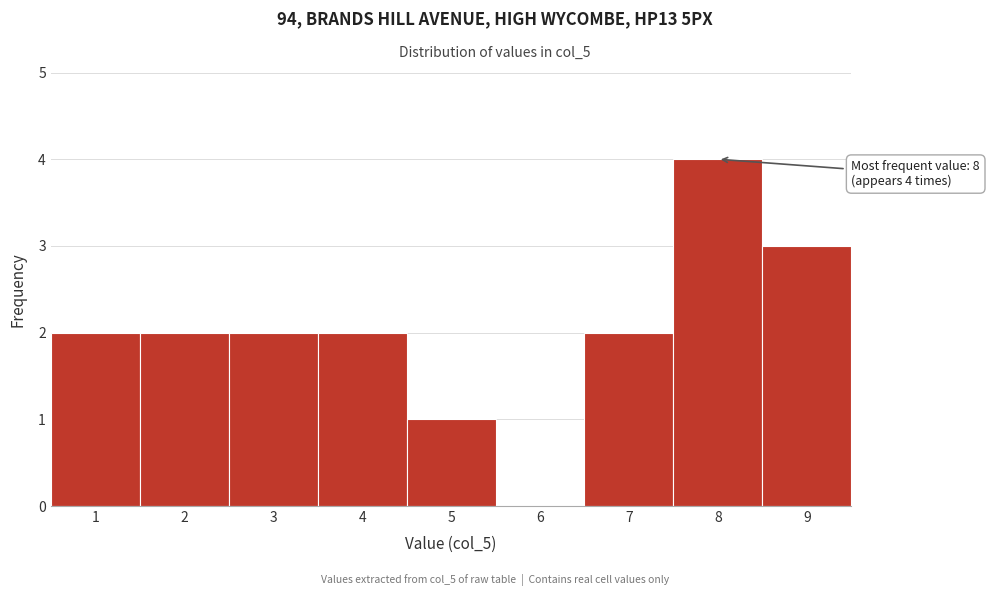

Over which range of the x-axis is the bar tallest?

7.5 to 8.5